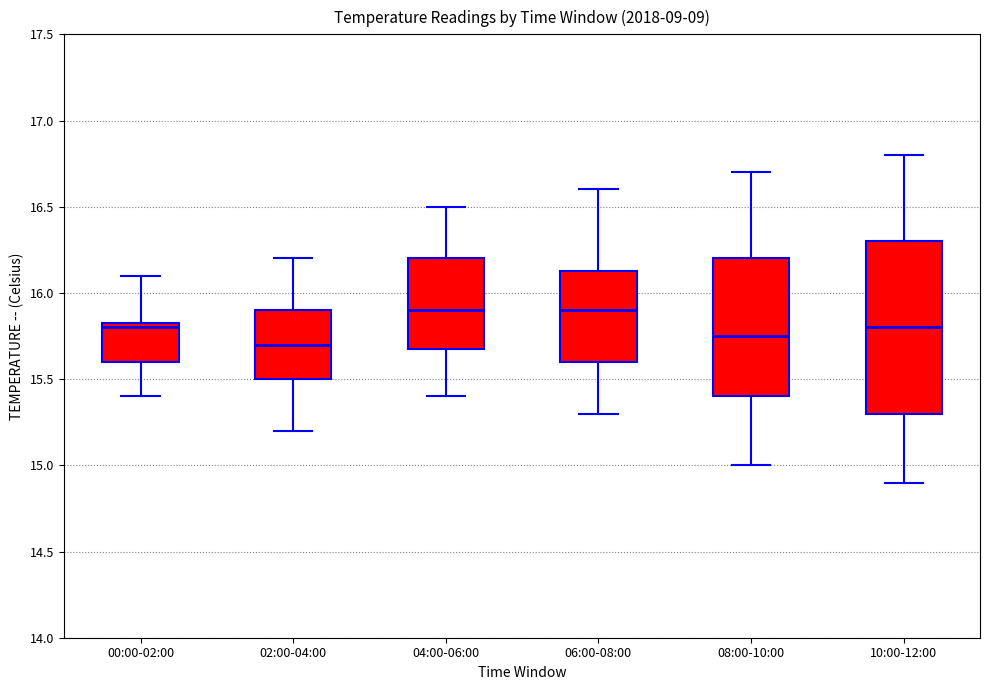

Comparing the boxes themselves (not the whiskers), which one is the tallest?

10:00-12:00